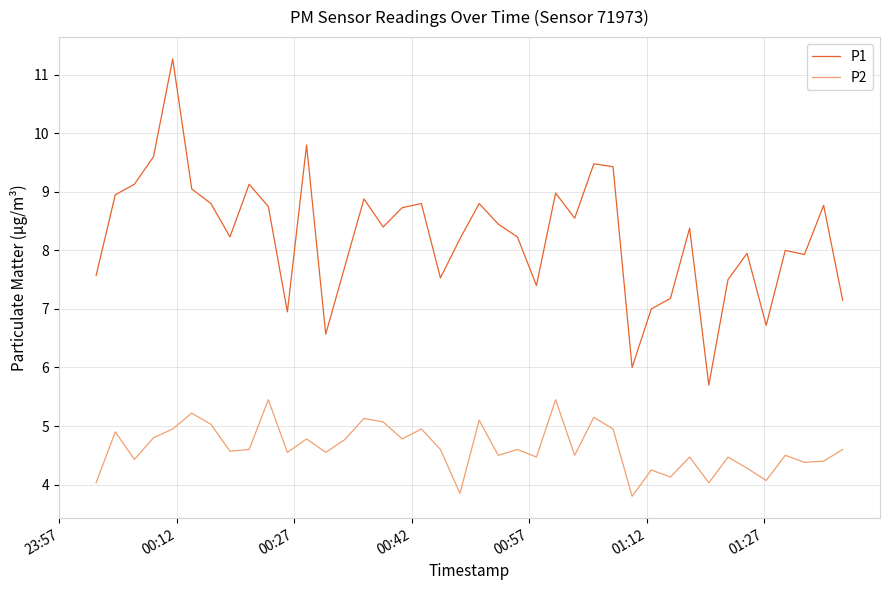

What is the highest value of the P2 series?

5.5